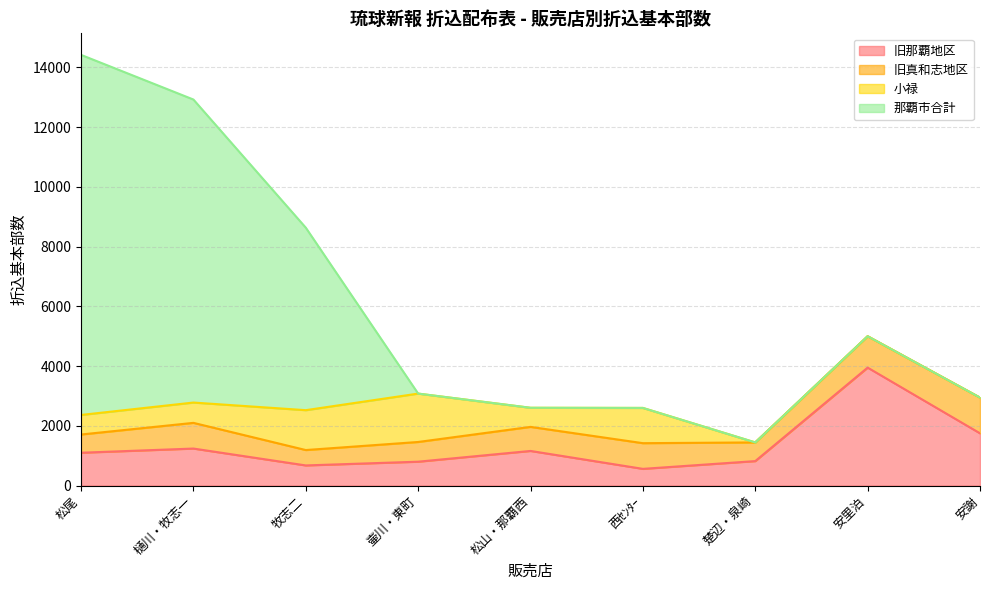

True or false: 那覇市合計 and 旧那覇地区 cross at least once.

False